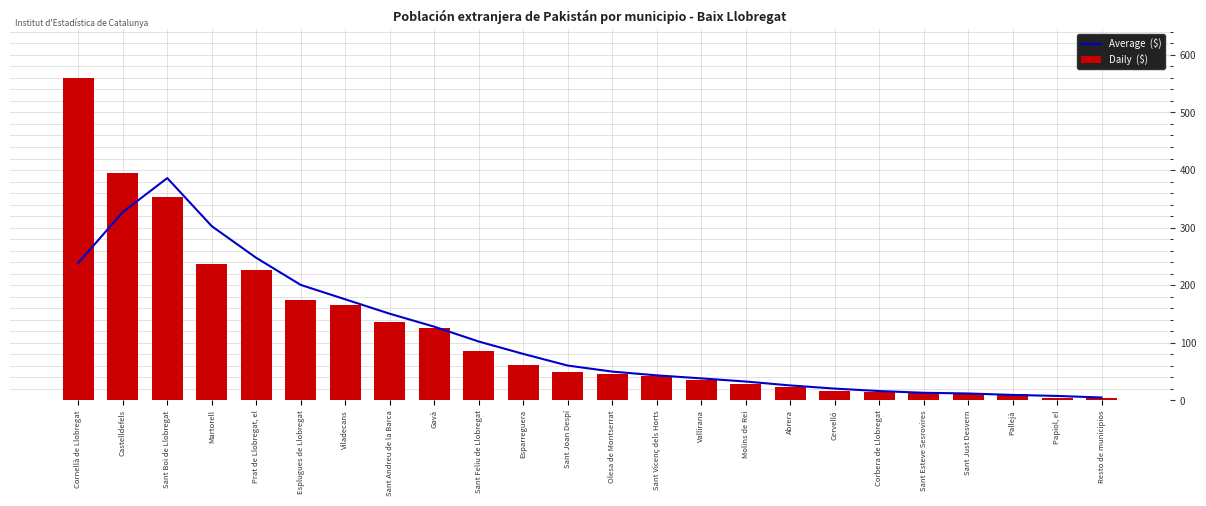

How many groups of bars are there?

24